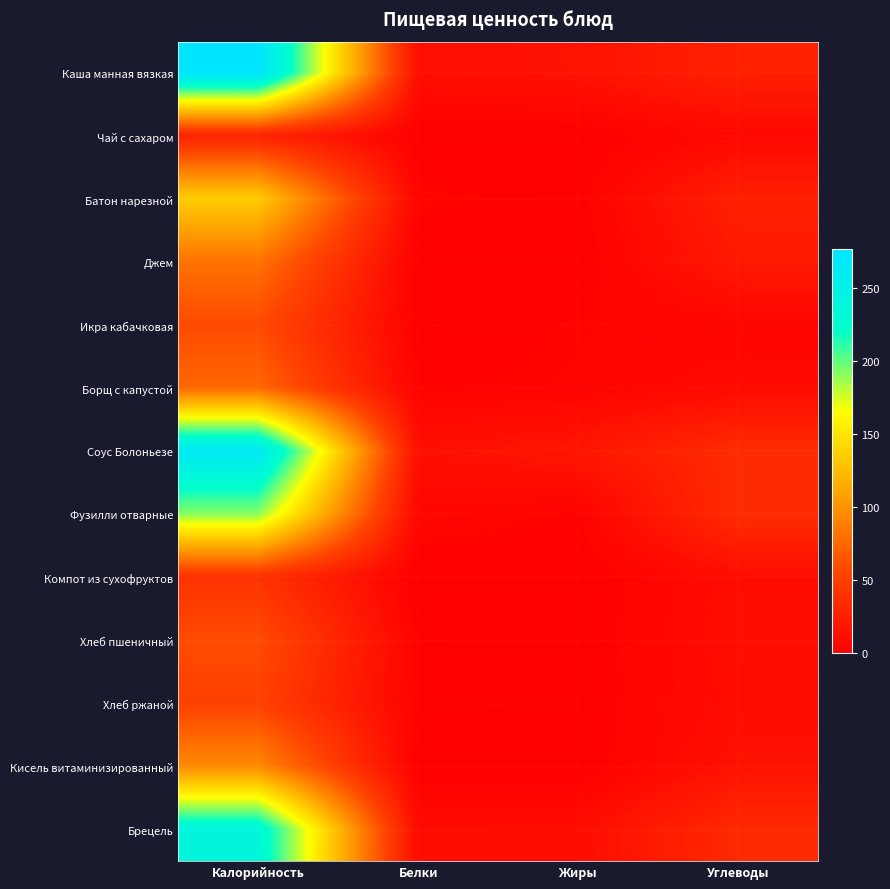

Reading left to right, list all the values displayed in this chart.

Каша манная вязкая: Калорийность=276.4	Белки=12.4	Жиры=14.8	Углеводы=26.5
Чай с сахаром: Калорийность=28.0	Белки=0.2	Жиры=0.1	Углеводы=7.1
Батон нарезной: Калорийность=135.0	Белки=3.8	Жиры=1.2	Углеводы=26.0
Джем: Калорийность=81.6	Белки=0.0	Жиры=0.0	Углеводы=20.4
Икра кабачковая: Калорийность=58.2	Белки=0.7	Жиры=3.0	Углеводы=4.4
Борщ с капустой: Калорийность=76.2	Белки=2.2	Жиры=3.5	Углеводы=8.9
Соус Болоньезе: Калорийность=265.6	Белки=12.8	Жиры=17.6	Углеводы=35.2
Фузилли отварные: Калорийность=191.4	Белки=5.7	Жиры=2.5	Углеводы=35.6
Компот из сухофруктов: Калорийность=40.4	Белки=0.1	Жиры=0.0	Углеводы=10.6
Хлеб пшеничный: Калорийность=59.7	Белки=2.0	Жиры=0.3	Углеводы=11.4
Хлеб ржаной: Калорийность=52.2	Белки=2.0	Жиры=0.4	Углеводы=10.0
Кисель витаминизированный: Калорийность=95.0	Белки=0.0	Жиры=0.0	Углеводы=15.0
Брецель: Калорийность=238.3	Белки=9.7	Жиры=10.2	Углеводы=33.7